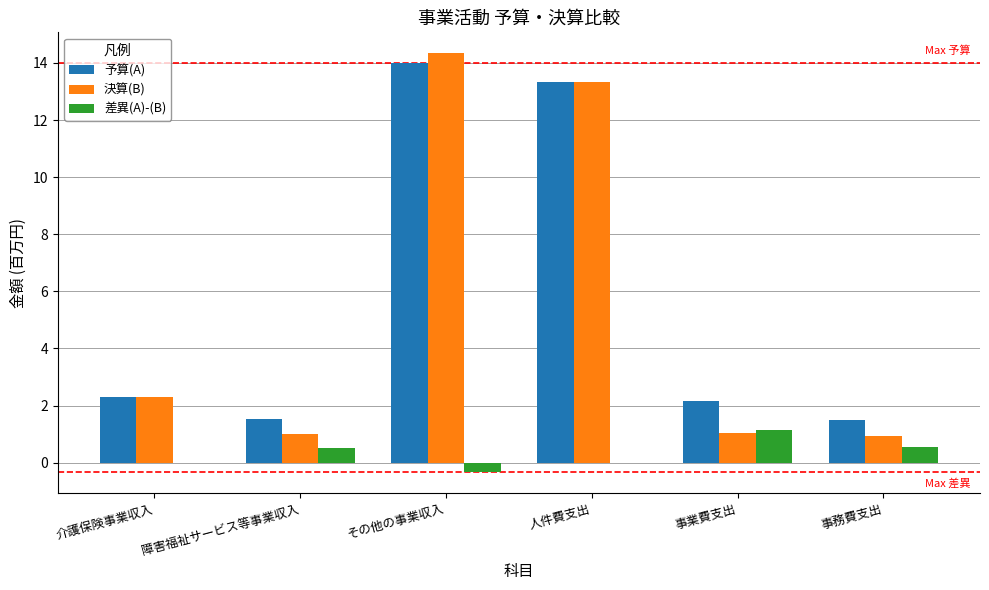

At which category does the chart reach its peak across all series?

その他の事業収入